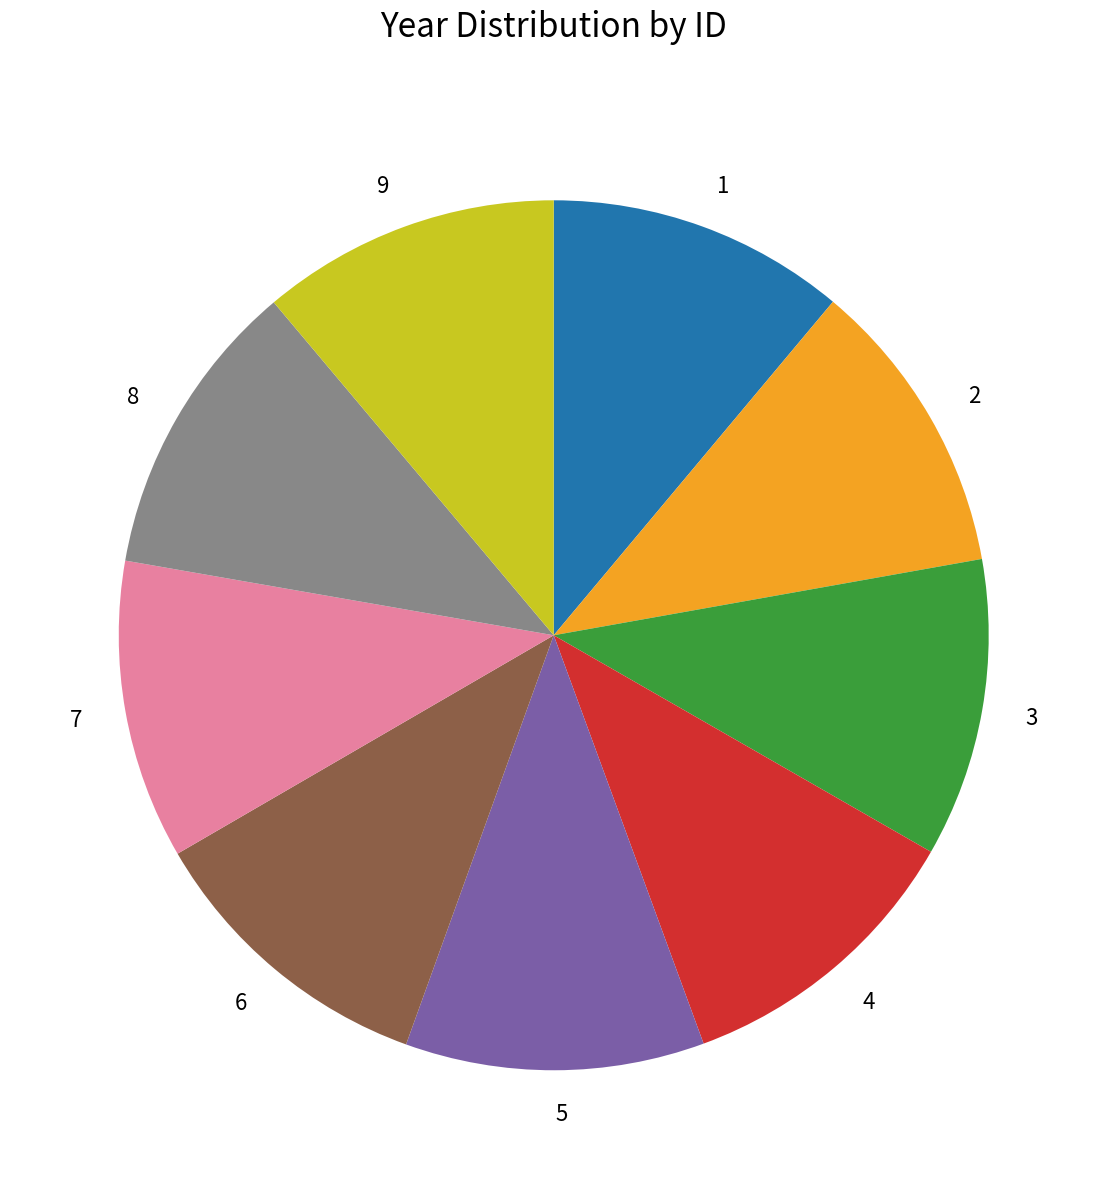

Is there a majority slice in this chart?

No